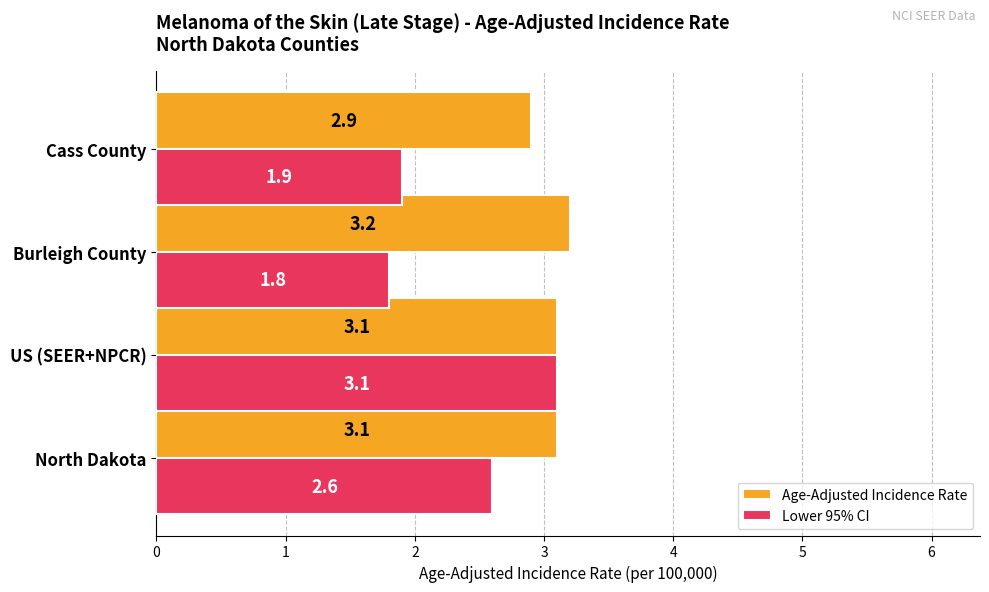

What value does the Lower 95% CI series have at North Dakota?

2.6